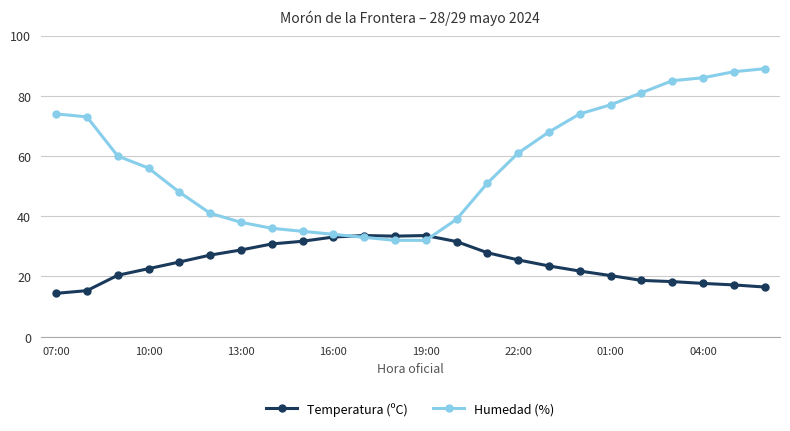

At how many categories does at least one series exceed 63?

10